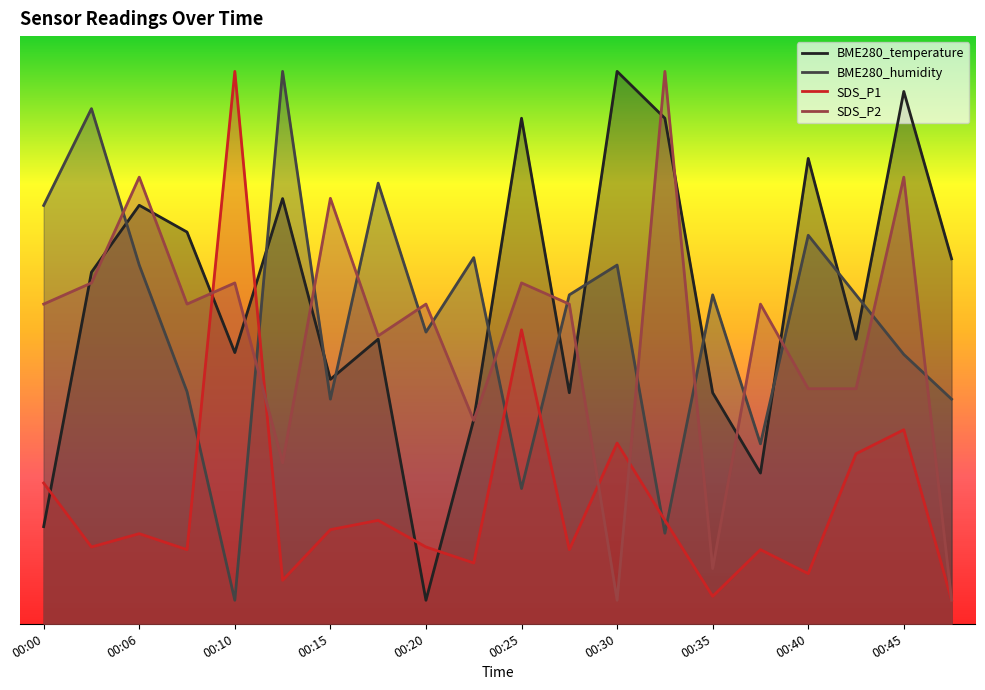

How many series are shown in this chart?

4